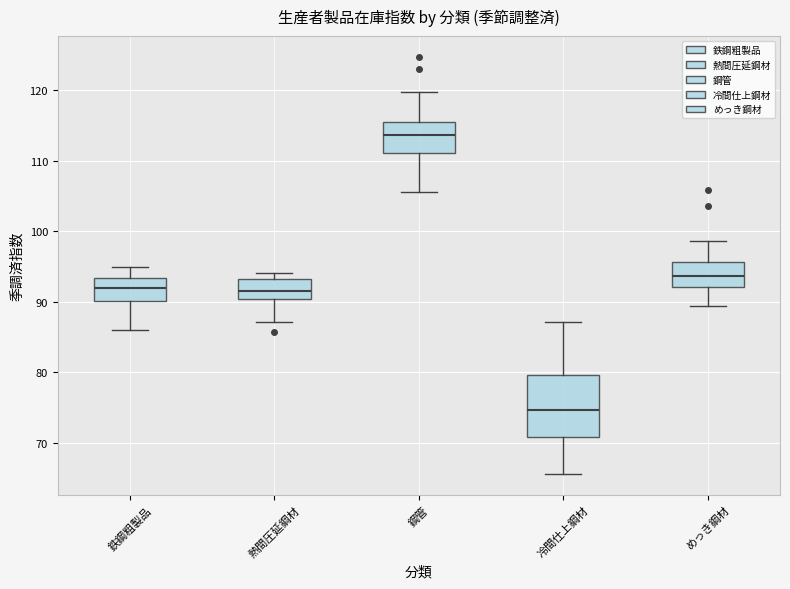

Which box's median line is the highest?

鋼管